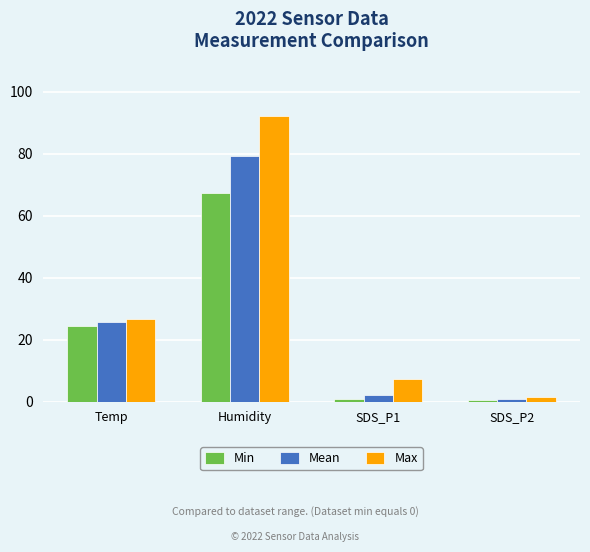

What is the approximate value of Min at Temp?

24.5